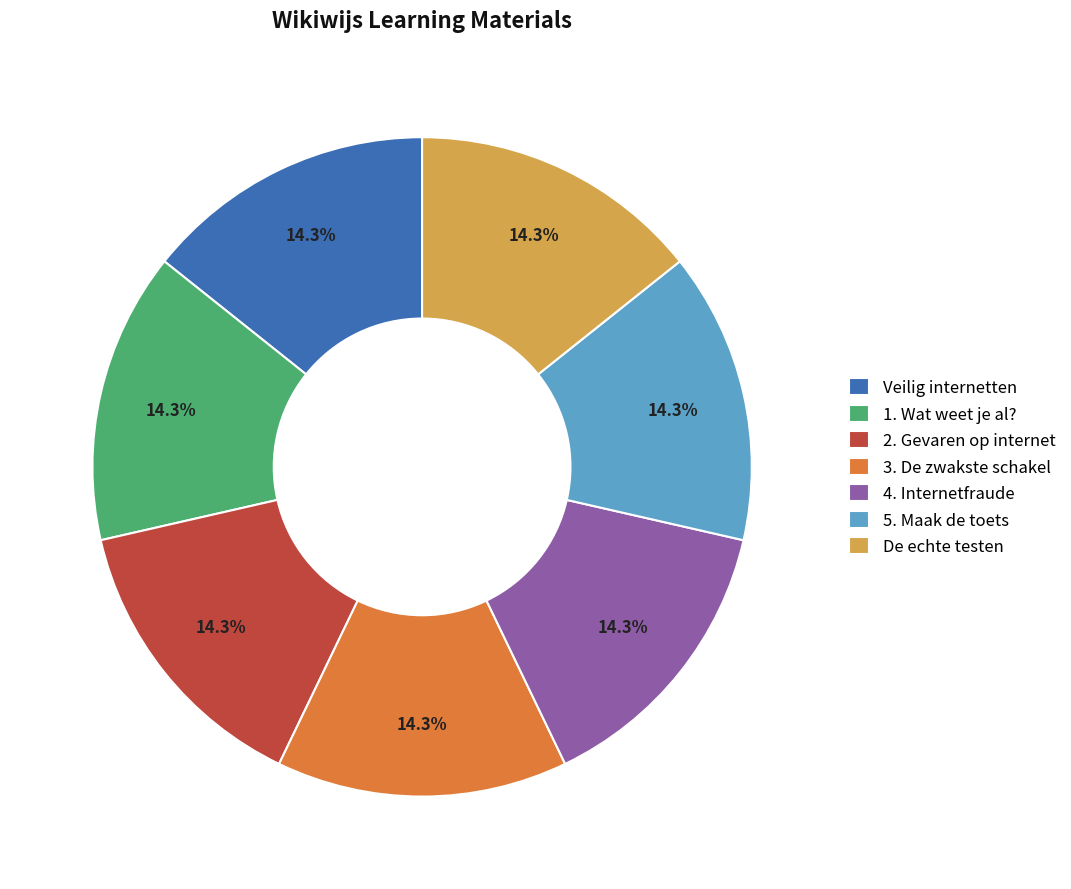

To the nearest percent, what portion does 1. Wat weet je al? represent?

14%